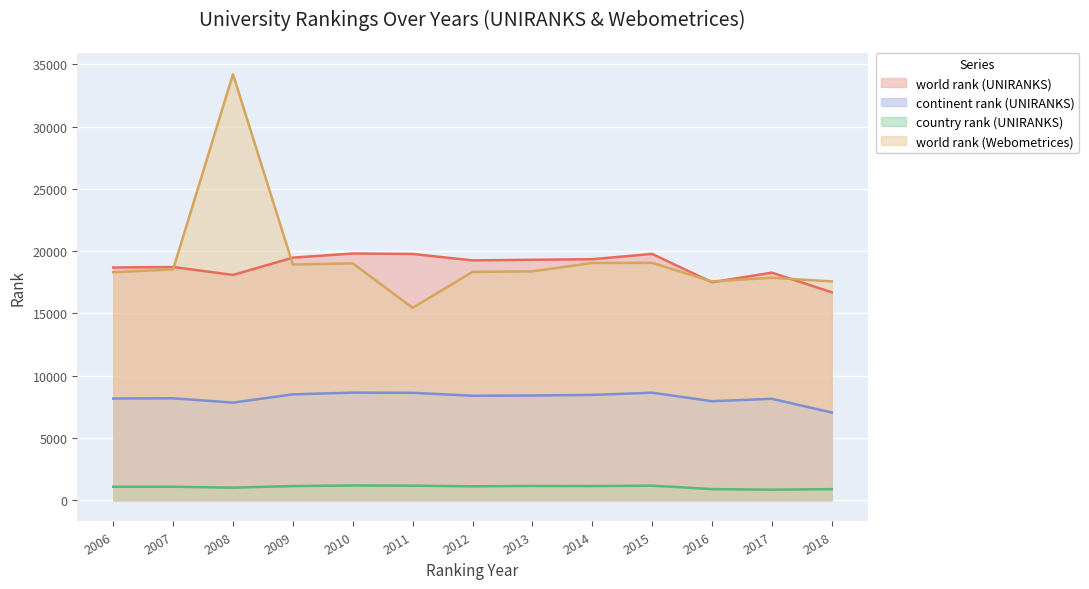

What is the sum of all world rank (Webometrices) values?

252166